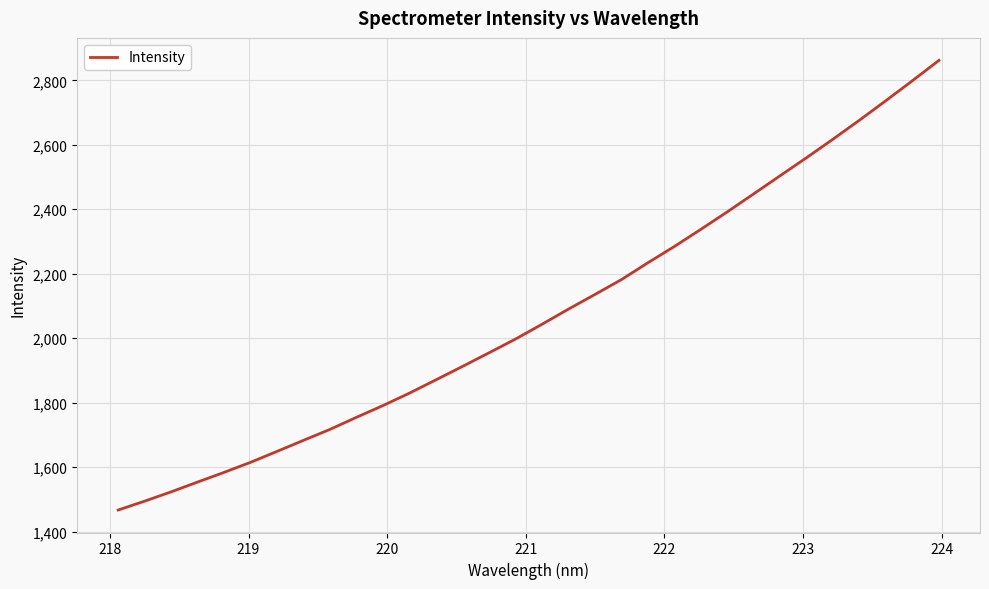

What is the minimum value shown in the chart?

1467.1